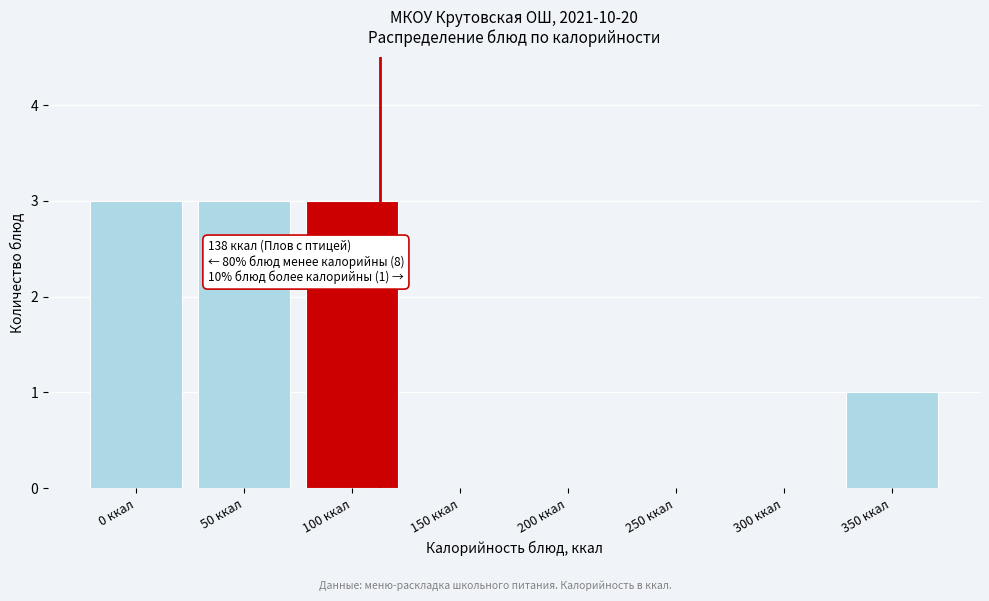

Reading left to right, extract all data points from this chart.

0 ккал=3	50 ккал=3	100 ккал=3	150 ккал=0	200 ккал=0	250 ккал=0	300 ккал=0	350 ккал=1